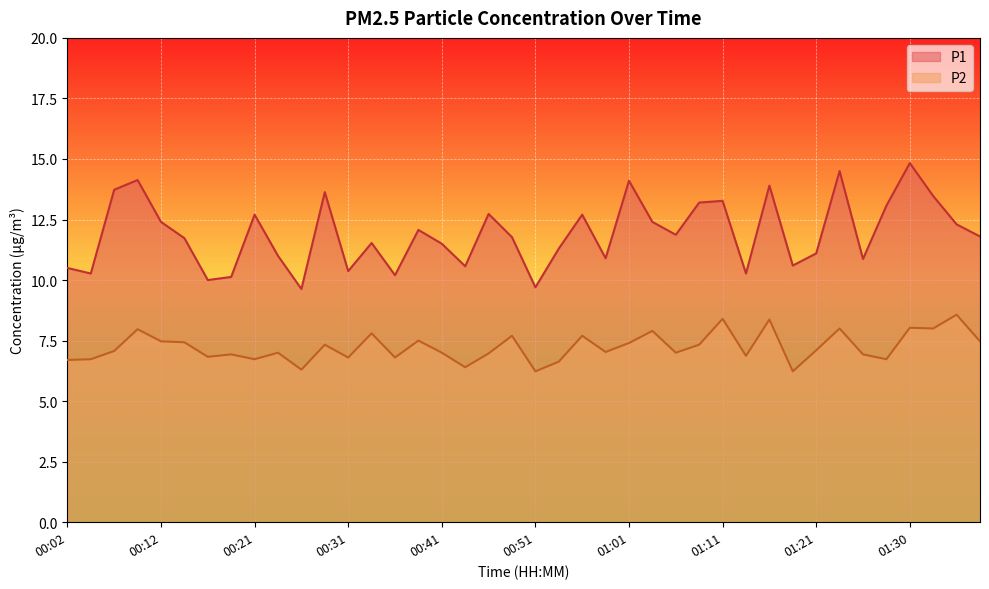

True or false: P2 has a value of 9.3 at 01:28.

False